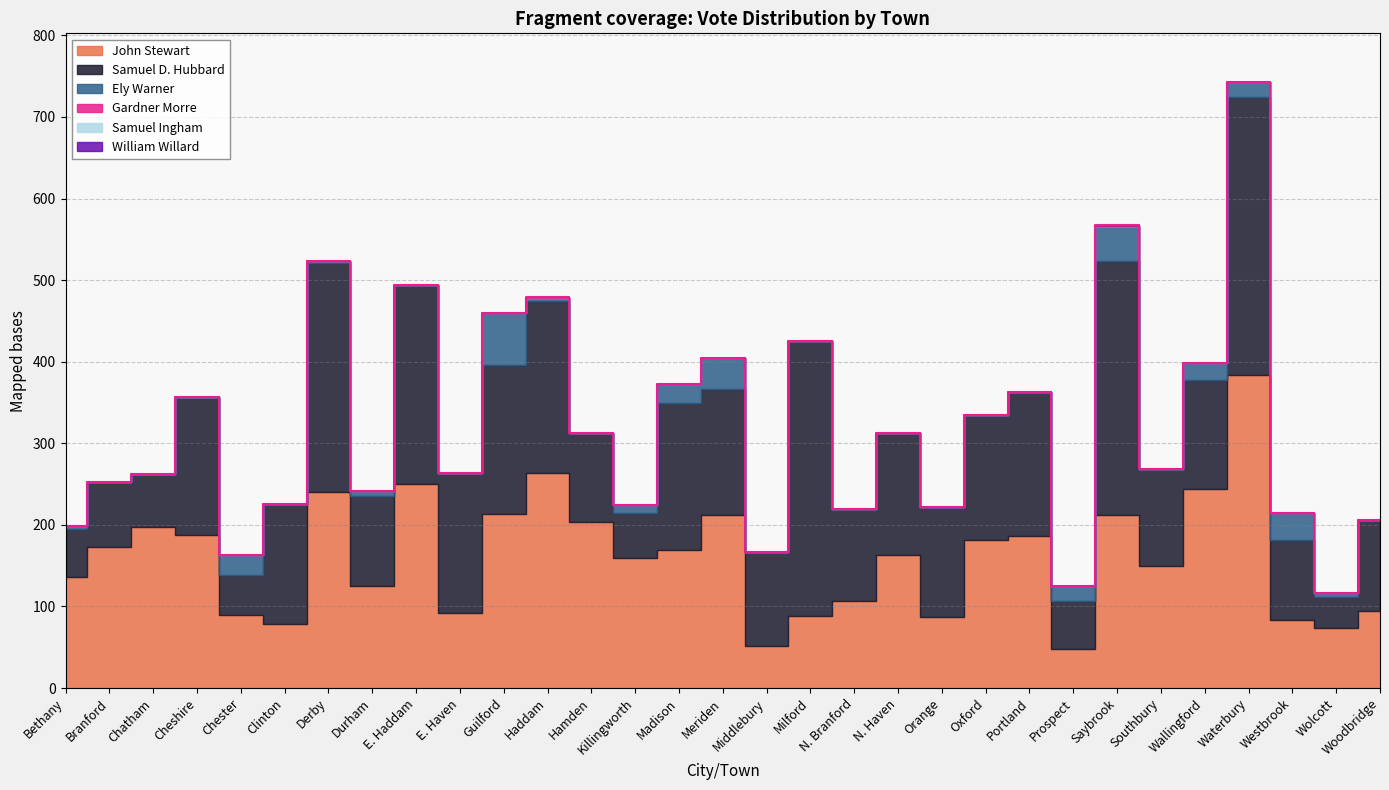

Reading left to right, transcribe all the data shown in this chart.

John Stewart: Bethany=136	Branford=173	Chatham=197	Cheshire=188	Chester=90	Clinton=79	Derby=240	Durham=125	E. Haddam=250	E. Haven=92	Guilford=213	Haddam=264	Hamden=203	Killingworth=159	Madison=169	Meriden=212	Middlebury=51	Milford=88	N. Branford=107	N. Haven=163	Orange=87	Oxford=182	Portland=186	Prospect=48	Saybrook=212	Southbury=149	Wallingford=244	Waterbury=384	Westbrook=84	Wolcott=74	Woodbridge=94
Samuel D. Hubbard: Bethany=59	Branford=79	Chatham=64	Cheshire=168	Chester=49	Clinton=146	Derby=281	Durham=111	E. Haddam=244	E. Haven=172	Guilford=183	Haddam=210	Hamden=109	Killingworth=56	Madison=180	Meriden=155	Middlebury=116	Milford=337	N. Branford=112	N. Haven=149	Orange=135	Oxford=153	Portland=177	Prospect=59	Saybrook=311	Southbury=120	Wallingford=134	Waterbury=341	Westbrook=97	Wolcott=38	Woodbridge=112
Ely Warner: Bethany=4	Branford=0	Chatham=1	Cheshire=1	Chester=24	Clinton=1	Derby=3	Durham=6	E. Haddam=0	E. Haven=0	Guilford=64	Haddam=4	Hamden=0	Killingworth=9	Madison=24	Meriden=37	Middlebury=0	Milford=0	N. Branford=0	N. Haven=0	Orange=0	Oxford=0	Portland=0	Prospect=18	Saybrook=43	Southbury=0	Wallingford=21	Waterbury=18	Westbrook=33	Wolcott=5	Woodbridge=0
Gardner Morre: Bethany=0	Branford=0	Chatham=0	Cheshire=0	Chester=0	Clinton=0	Derby=0	Durham=0	E. Haddam=0	E. Haven=0	Guilford=0	Haddam=0	Hamden=0	Killingworth=0	Madison=0	Meriden=0	Middlebury=0	Milford=0	N. Branford=0	N. Haven=0	Orange=0	Oxford=0	Portland=0	Prospect=0	Saybrook=0	Southbury=0	Wallingford=0	Waterbury=0	Westbrook=0	Wolcott=0	Woodbridge=0
Samuel Ingham: Bethany=0	Branford=0	Chatham=0	Cheshire=0	Chester=0	Clinton=0	Derby=0	Durham=0	E. Haddam=0	E. Haven=0	Guilford=0	Haddam=1	Hamden=0	Killingworth=0	Madison=0	Meriden=0	Middlebury=0	Milford=0	N. Branford=0	N. Haven=0	Orange=0	Oxford=0	Portland=0	Prospect=0	Saybrook=0	Southbury=0	Wallingford=0	Waterbury=0	Westbrook=0	Wolcott=0	Woodbridge=0
William Willard: Bethany=0	Branford=0	Chatham=0	Cheshire=0	Chester=0	Clinton=0	Derby=0	Durham=0	E. Haddam=0	E. Haven=0	Guilford=0	Haddam=0	Hamden=0	Killingworth=0	Madison=0	Meriden=0	Middlebury=0	Milford=0	N. Branford=0	N. Haven=0	Orange=0	Oxford=0	Portland=0	Prospect=0	Saybrook=1	Southbury=0	Wallingford=0	Waterbury=0	Westbrook=0	Wolcott=0	Woodbridge=0